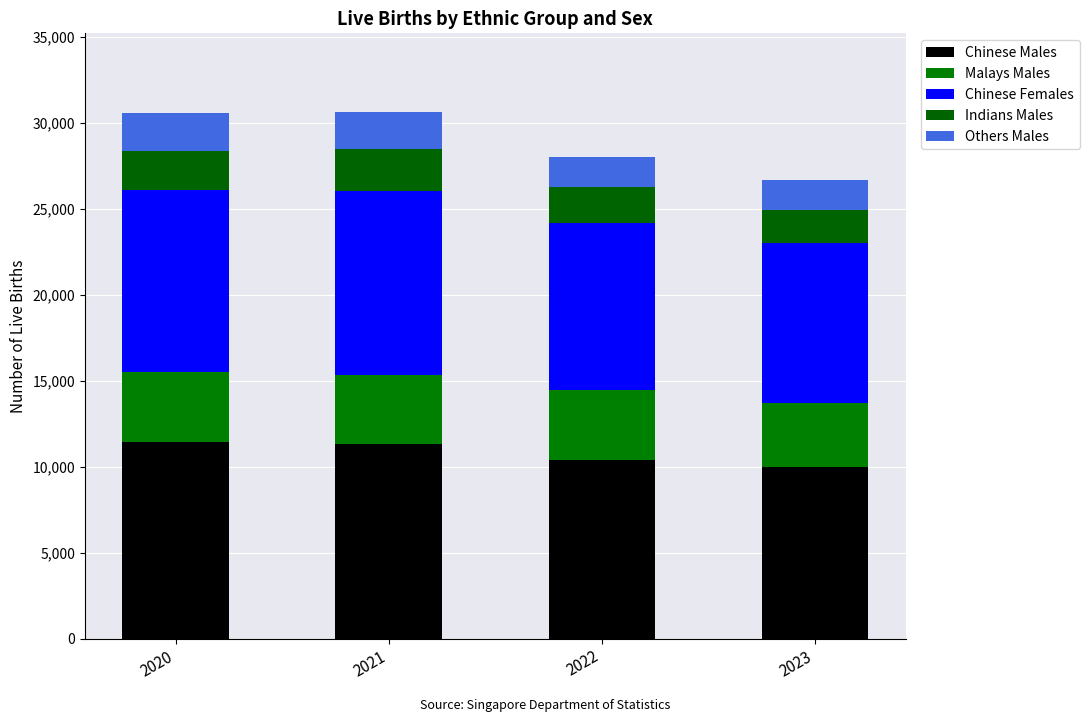

How many values in the Chinese Males series are below 11328?

2